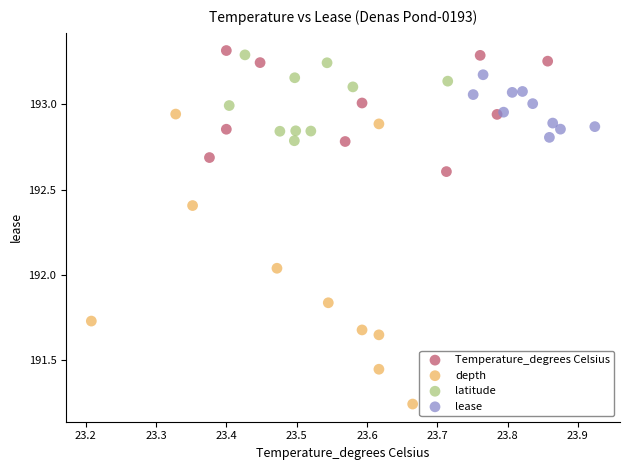

What are all the series names shown in the legend?

Temperature_degrees Celsius, depth, latitude, lease